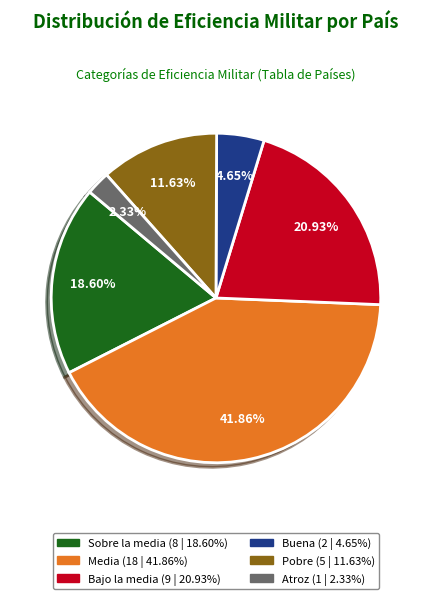

Between Atroz and Sobre la media, which is larger?

Sobre la media